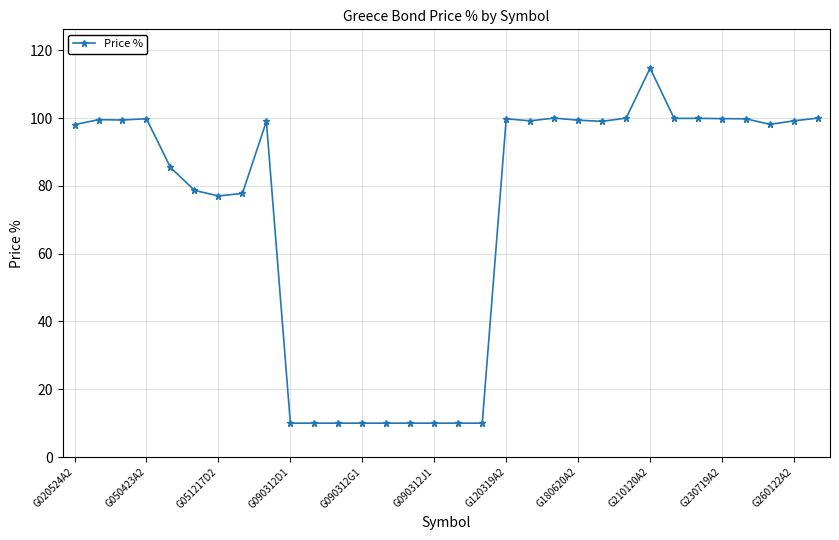

What is the value of the 5th point from the left?

85.5